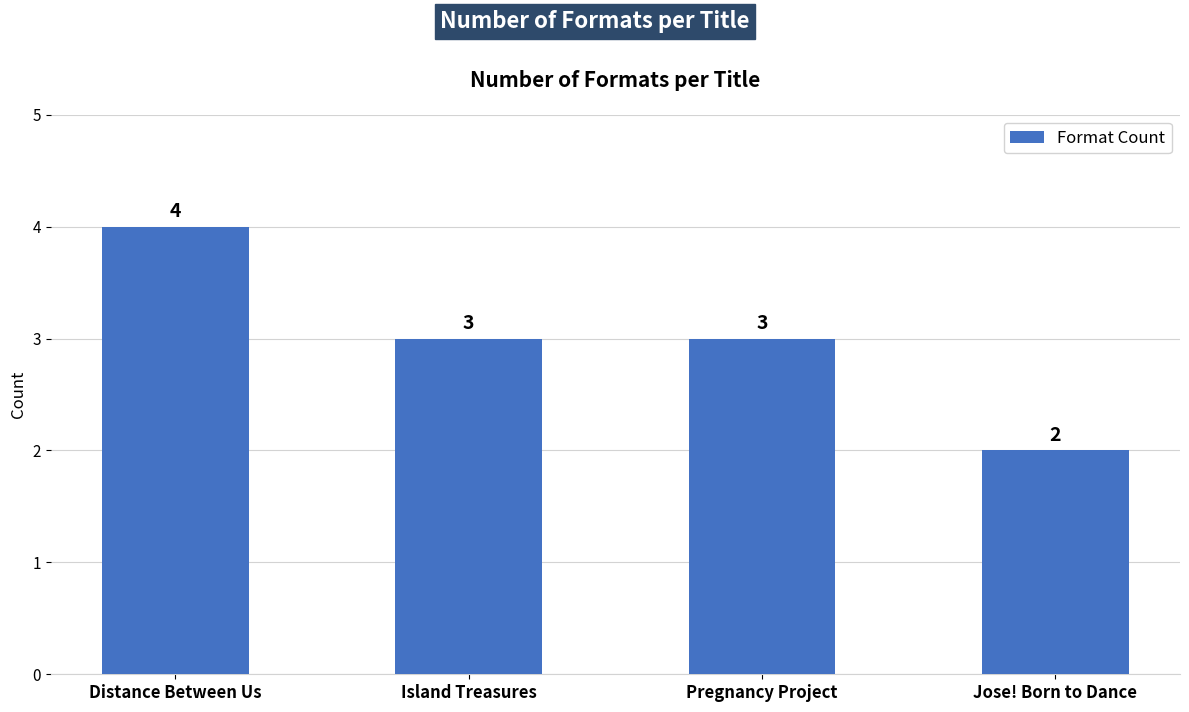

Reading left to right, extract all data points from this chart.

4	3	3	2